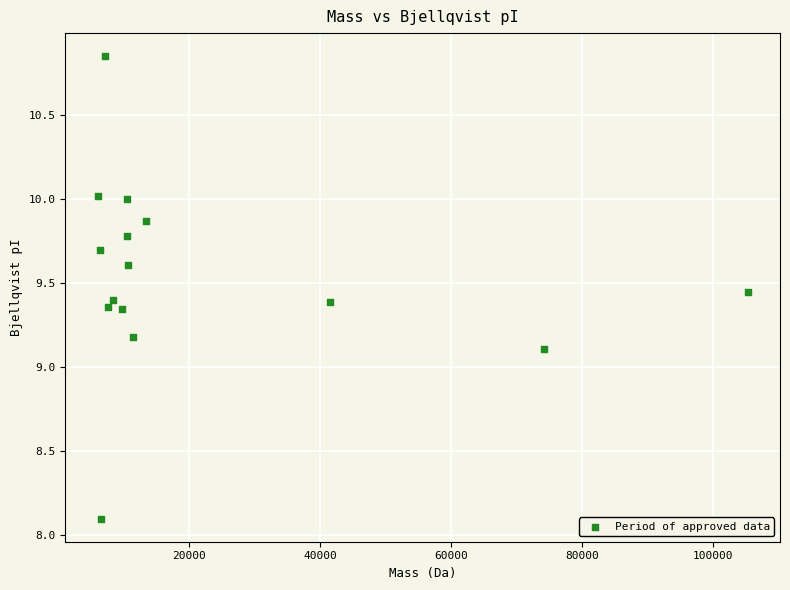

What Y value in the scatter plot is closest to 9?

9.1